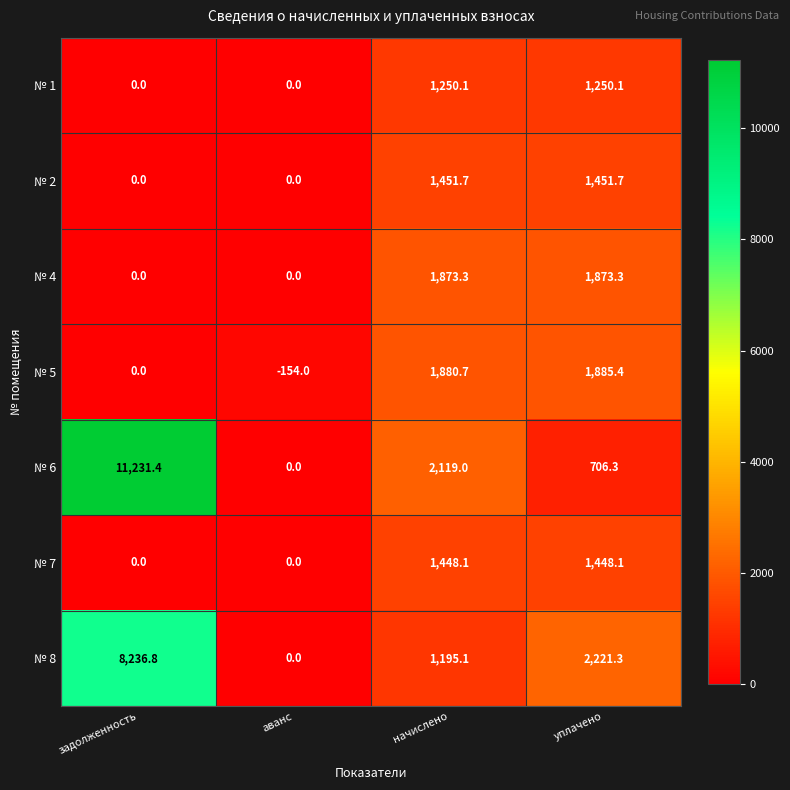

Rank the series by their maximum value, from lowest to highest.

№ 1, № 7, № 2, № 4, № 5, № 8, № 6